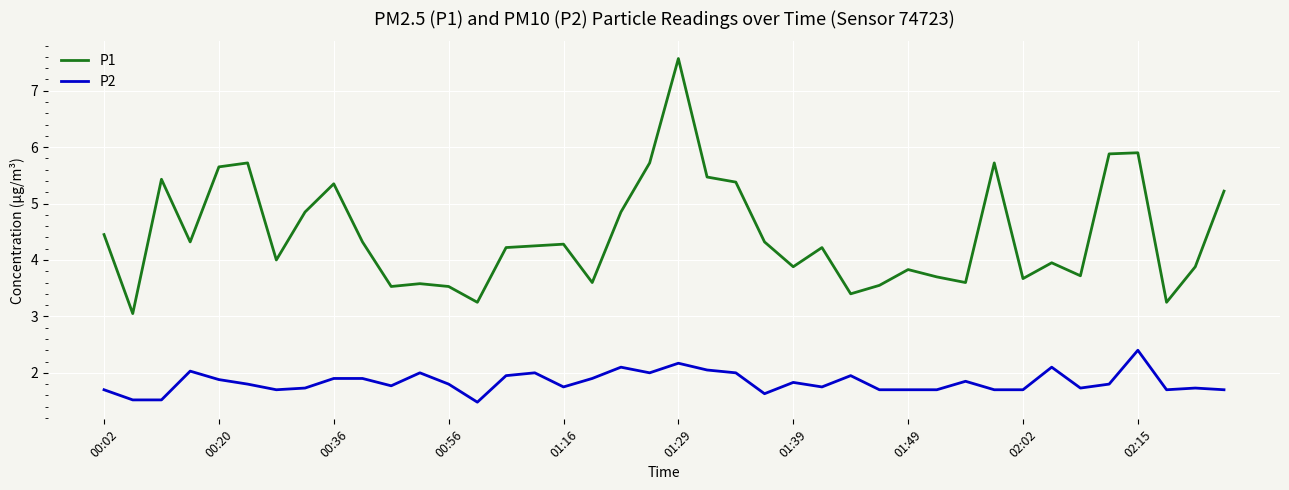

What are all the series names shown in the legend?

P1, P2